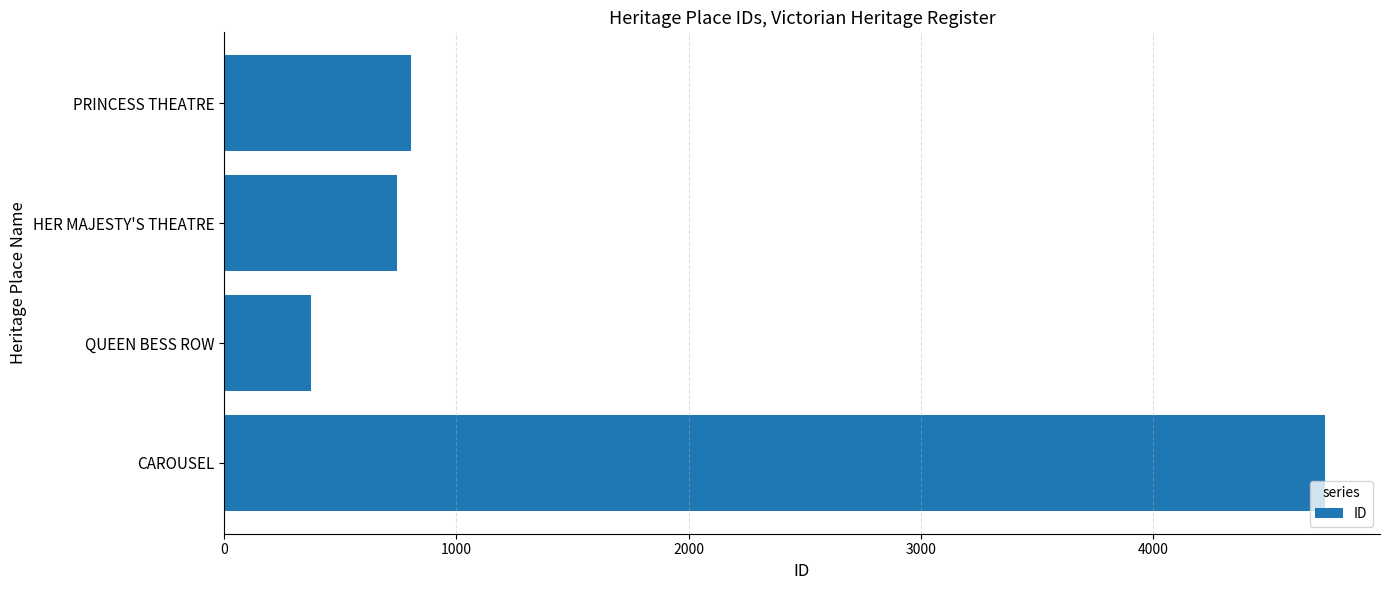

Does the chart contain any negative values?

No